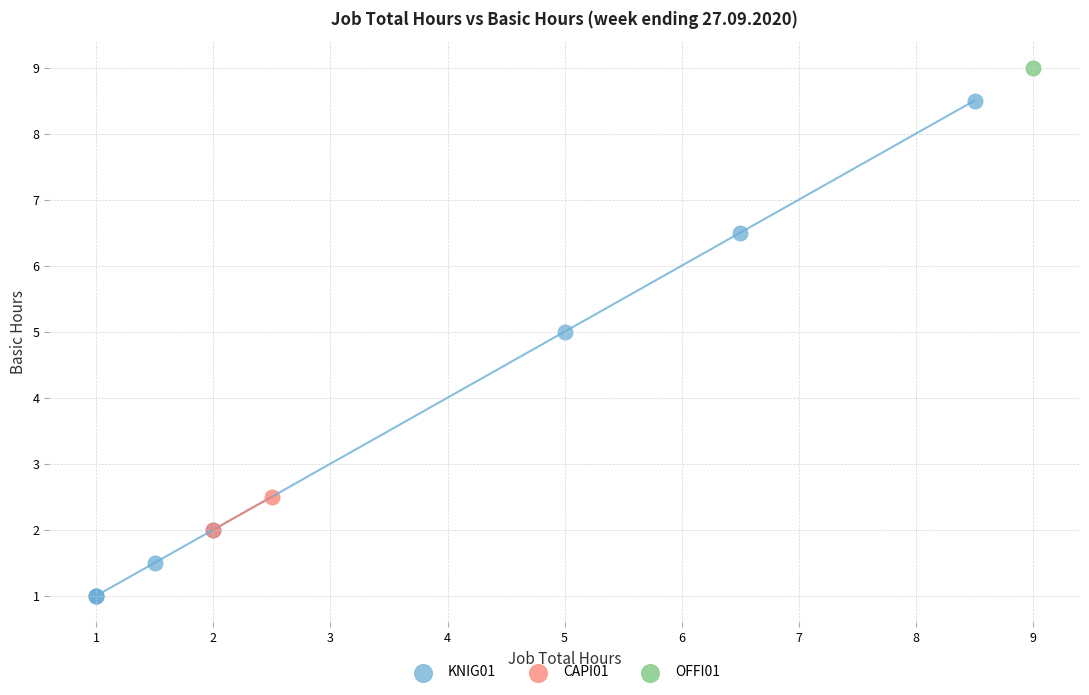

Which series reaches the maximum Y coordinate?

OFFI01